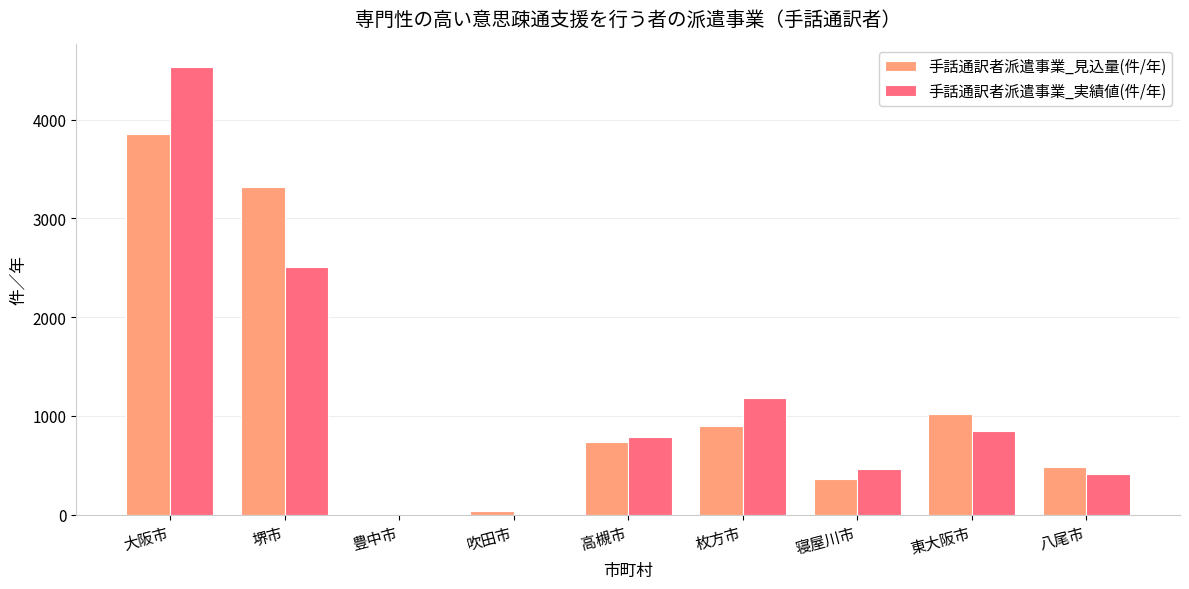

What is the sum of the 手話通訳者派遣事業_見込量(件/年) values at 堺市 and 八尾市?

3795